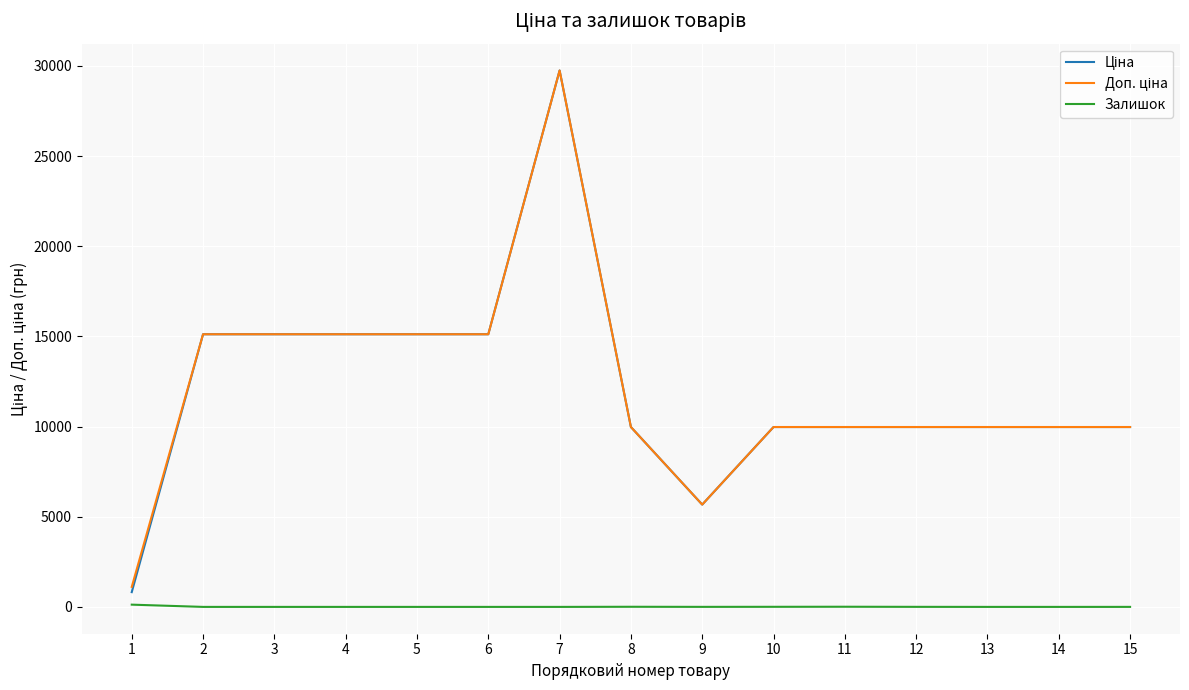

What is the difference between the highest and lowest values at 5?

15120.0